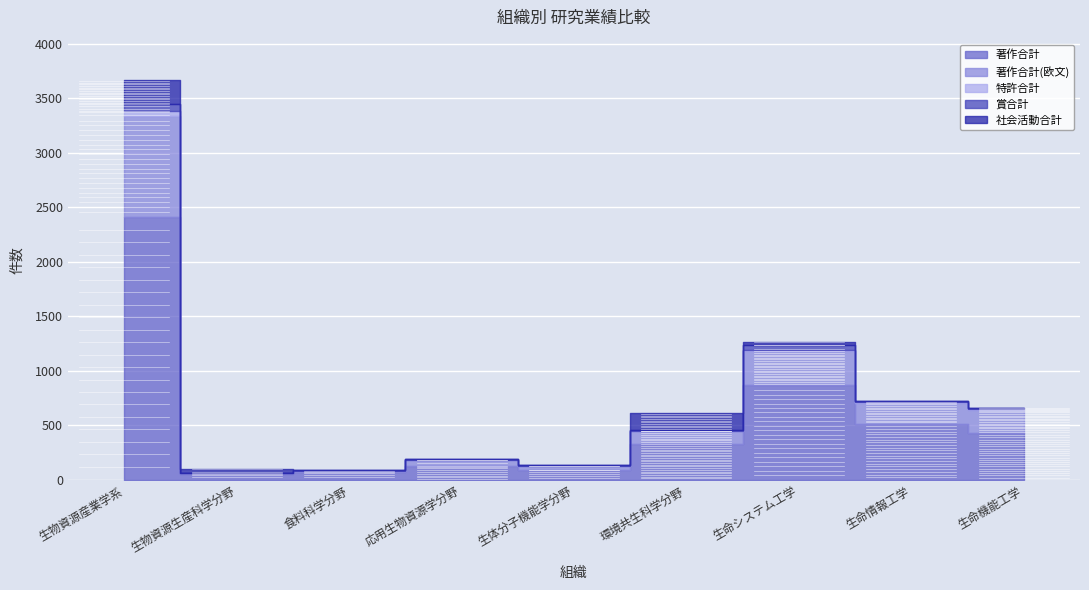

What is the value of the 著作合計(欧文) point at the 6th from the left?

125